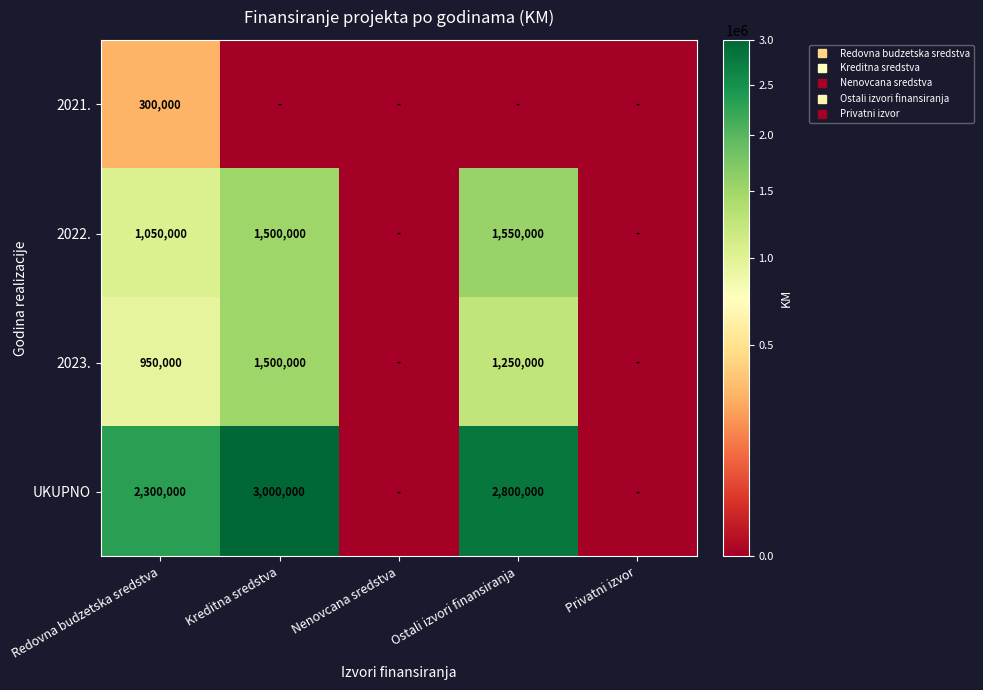

Which series has the widest spread of values?

UKUPNO